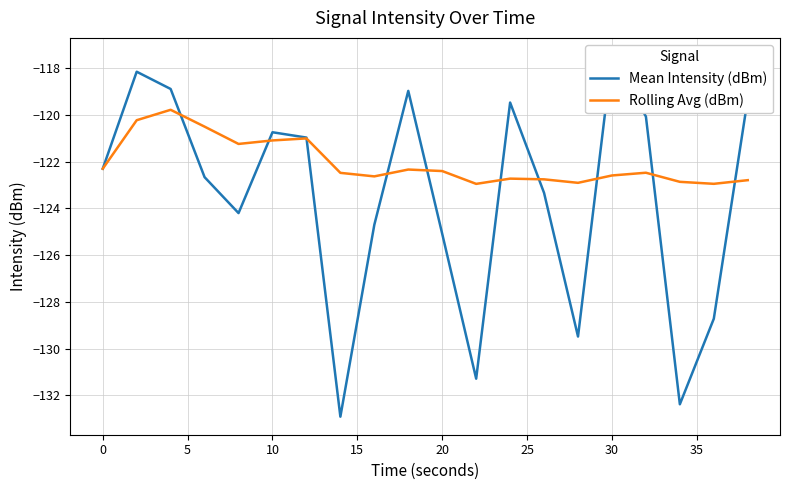

Rank the series by their average value, from highest to lowest.

Rolling Avg (dBm), Mean Intensity (dBm)